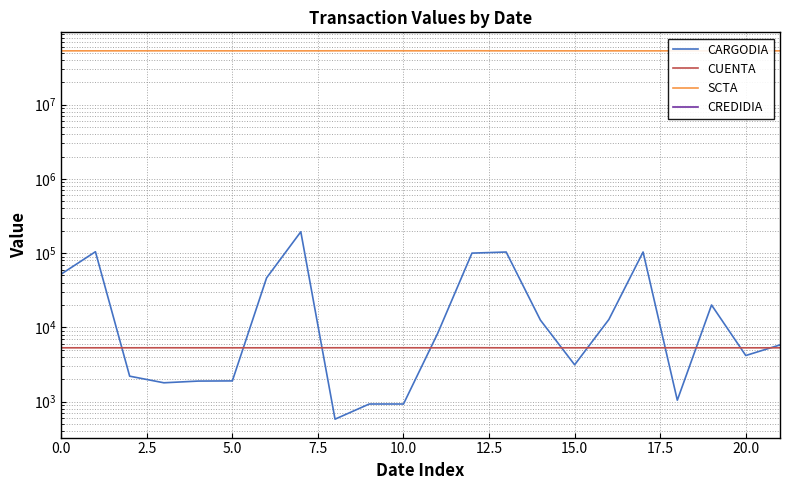

Which has a higher value, 10.0 or 18?

10.0